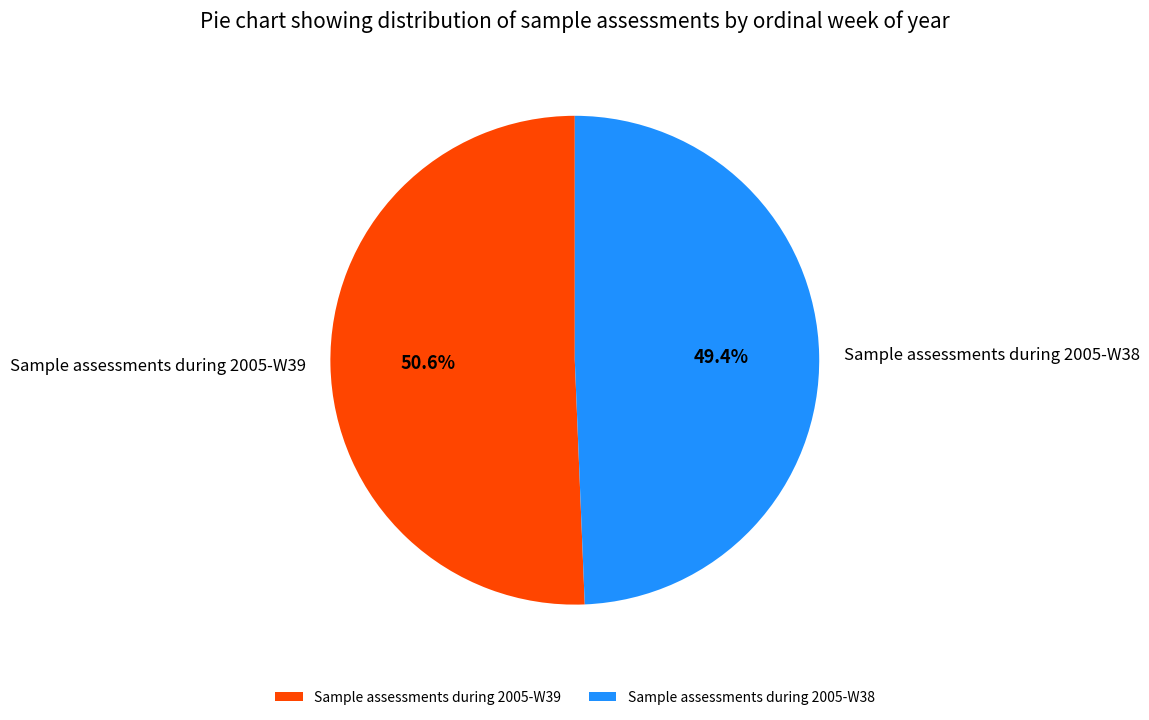

Count the number of slices in the pie.

2